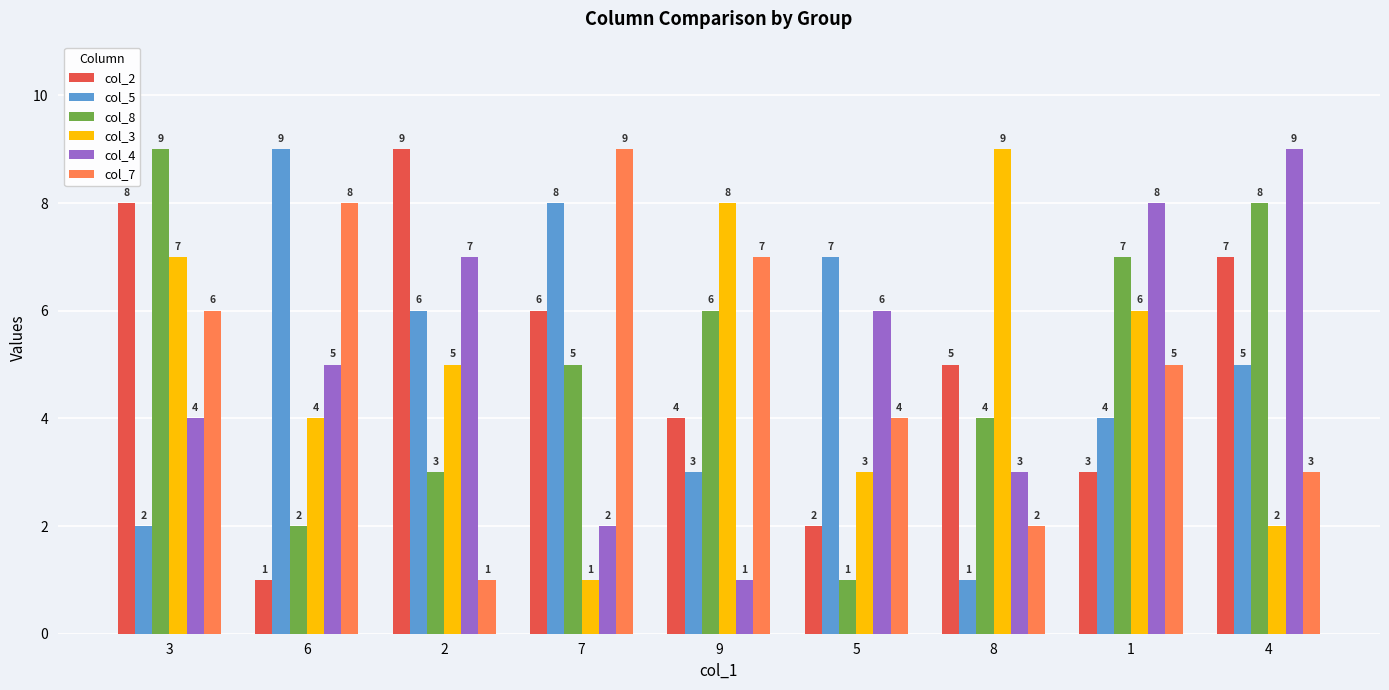

List the labels in order of col_8 value, smallest first.

5, 6, 2, 8, 7, 9, 1, 4, 3